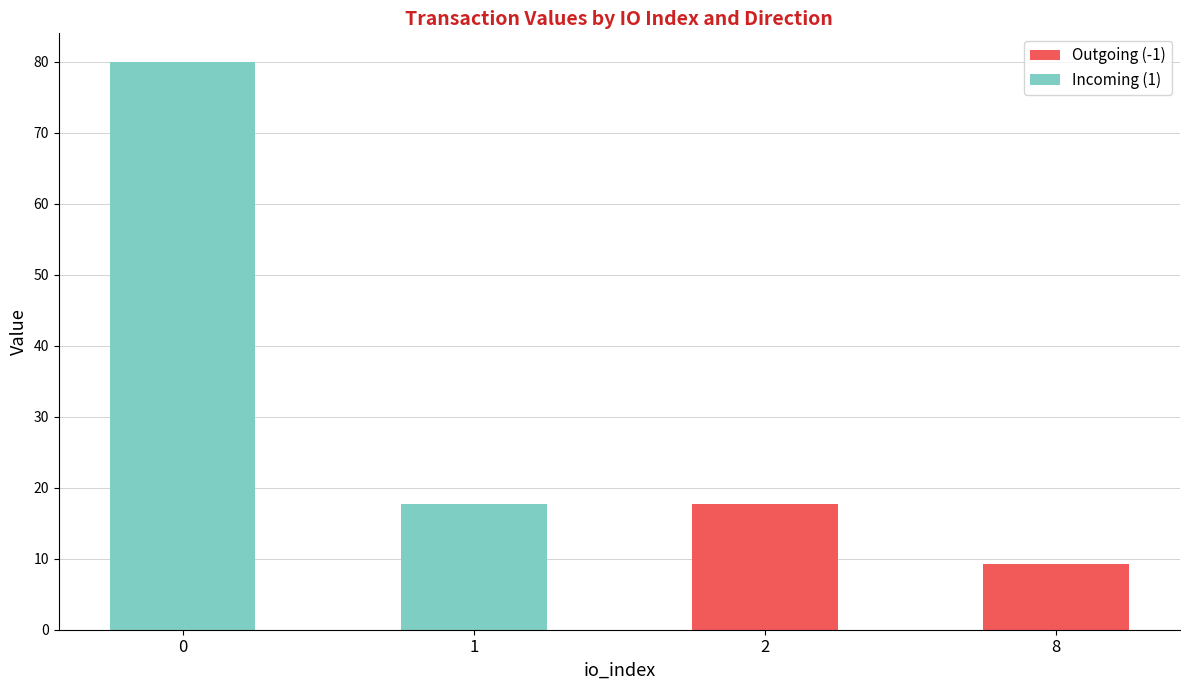

Where is Outgoing (-1) nearest to the value 8?

8